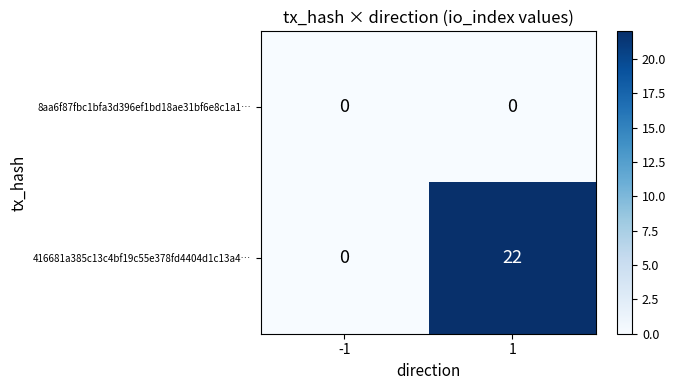

Reading left to right, transcribe all the data shown in this chart.

8aa6f87fbc1bfa3d396ef1bd18ae31bf6e8c1a1…: -1=0	1=0
416681a385c13c4bf19c55e378fd4404d1c13a4…: -1=0	1=22